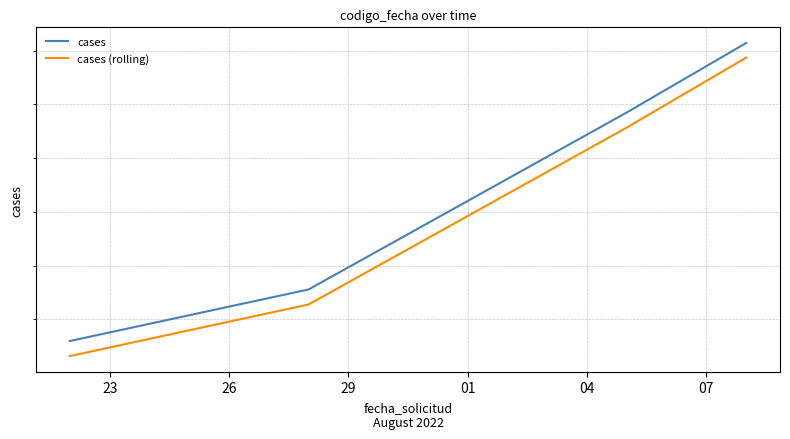

What value does the cases series have at 26, to the nearest 10?

1659111370